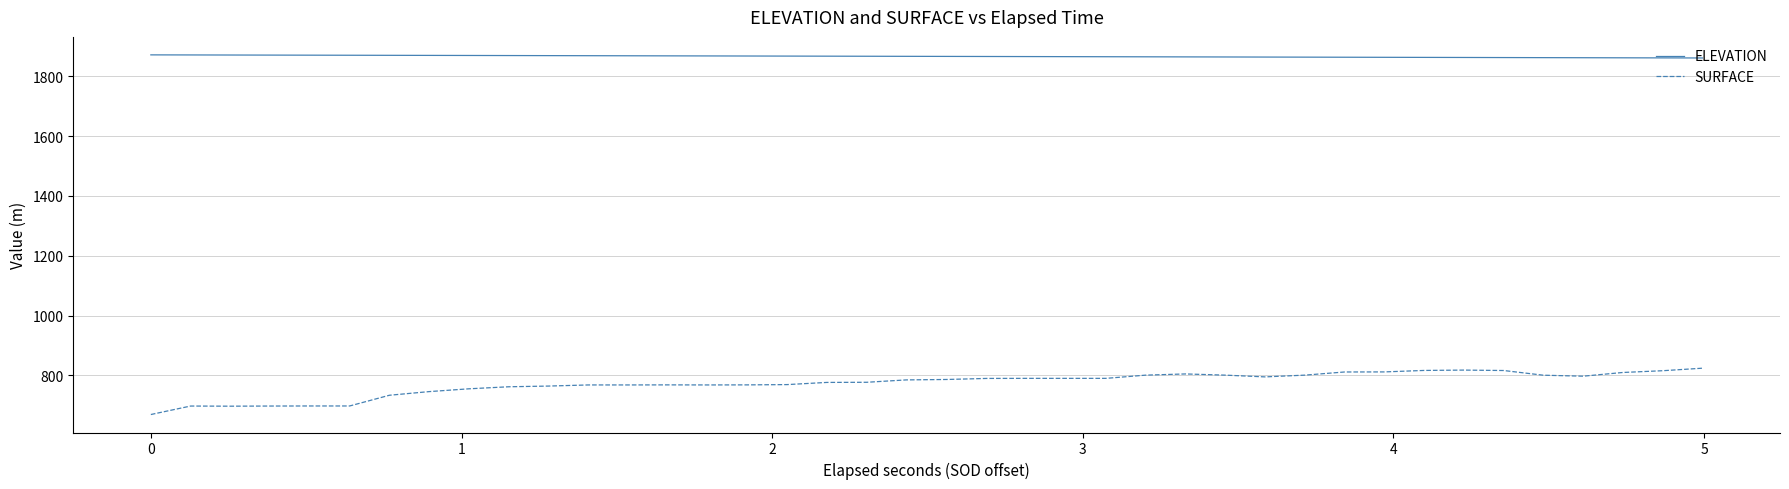

Which series has the largest total across all categories?

ELEVATION